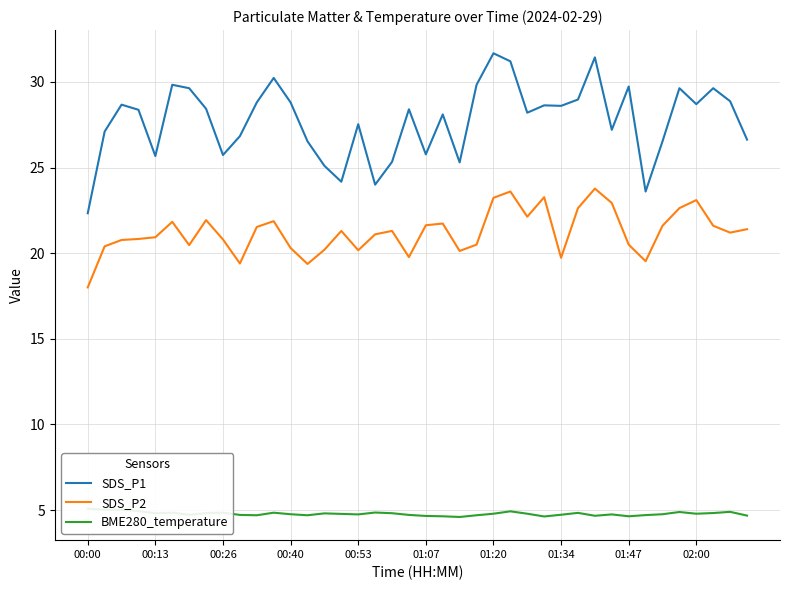

List the series in order of their overall mean, highest first.

SDS_P1, SDS_P2, BME280_temperature